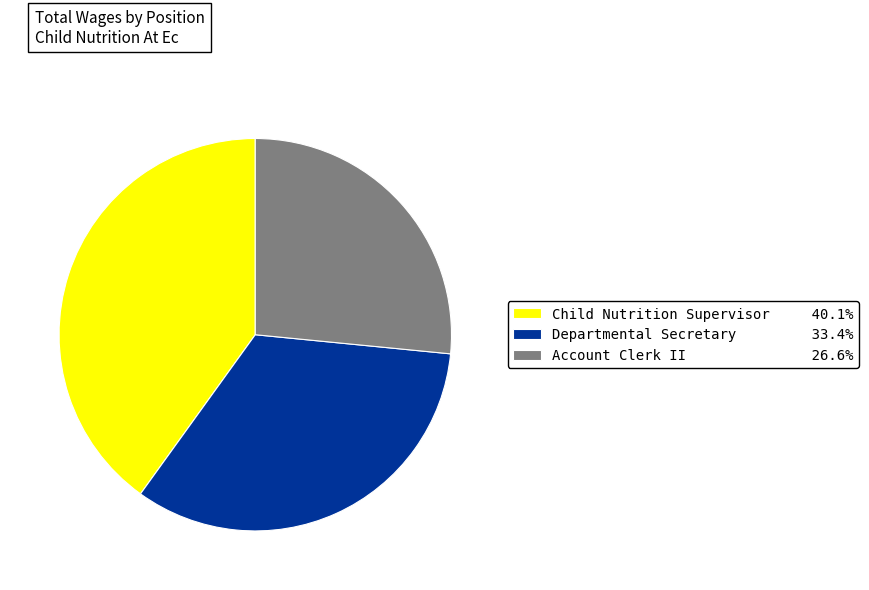

Which category has the biggest portion of the pie?

Child Nutrition Supervisor